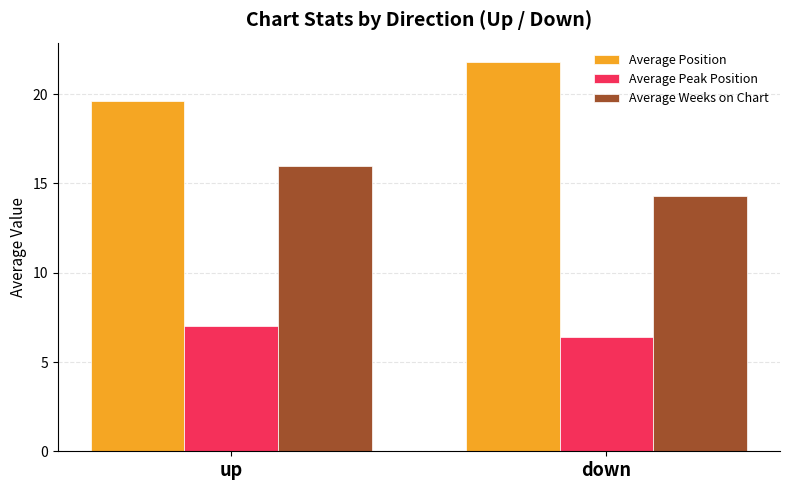

Which category has the highest value across all series?

down